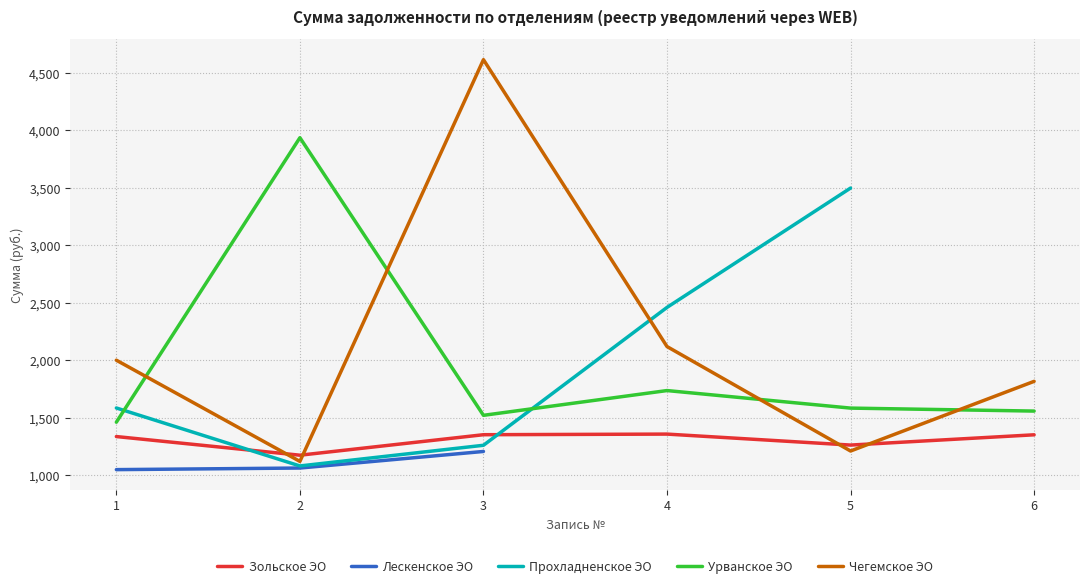

Which series ends up on top after the final intersection of Чегемское ЭО and Прохладненское ЭО?

Прохладненское ЭО